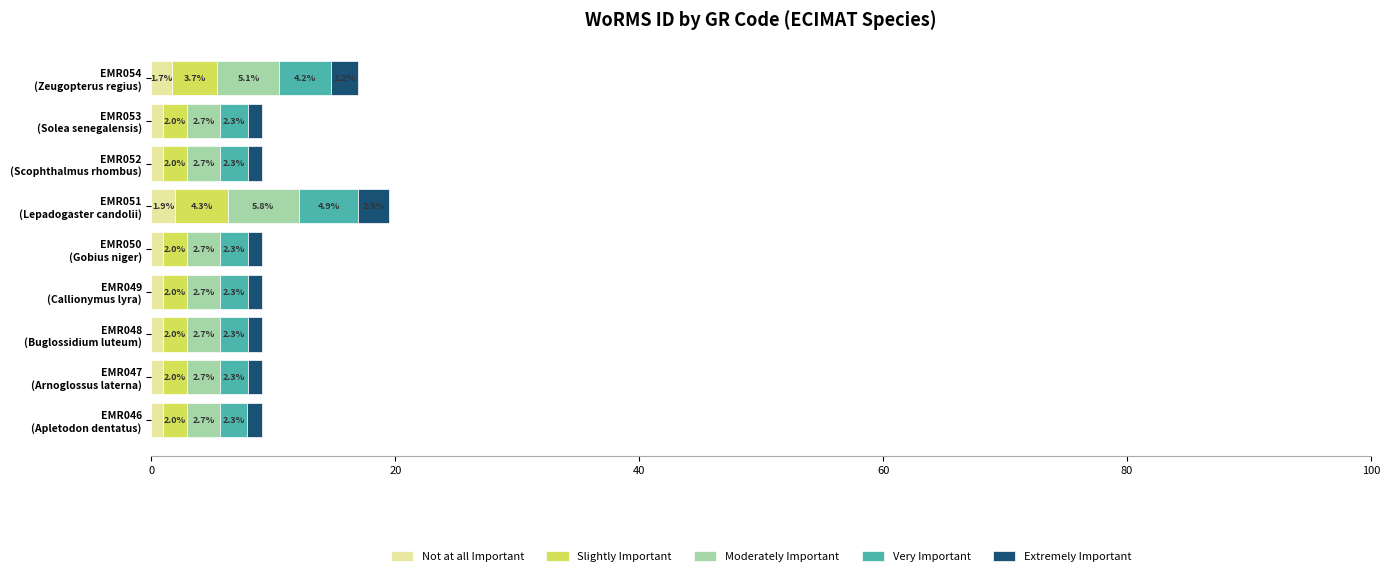

What is the highest value of the Not at all Important series?

1.9